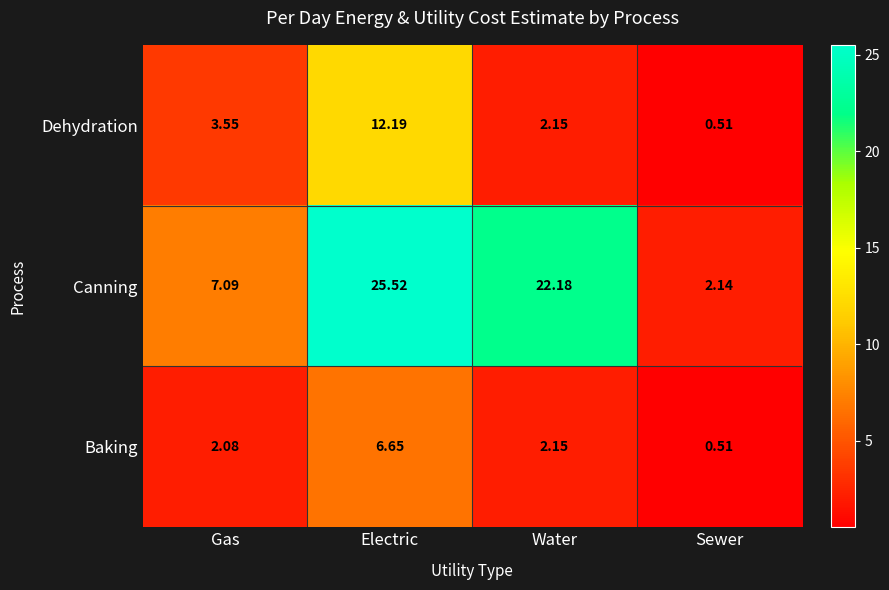

Where does the Dehydration series first go above 3?

Gas